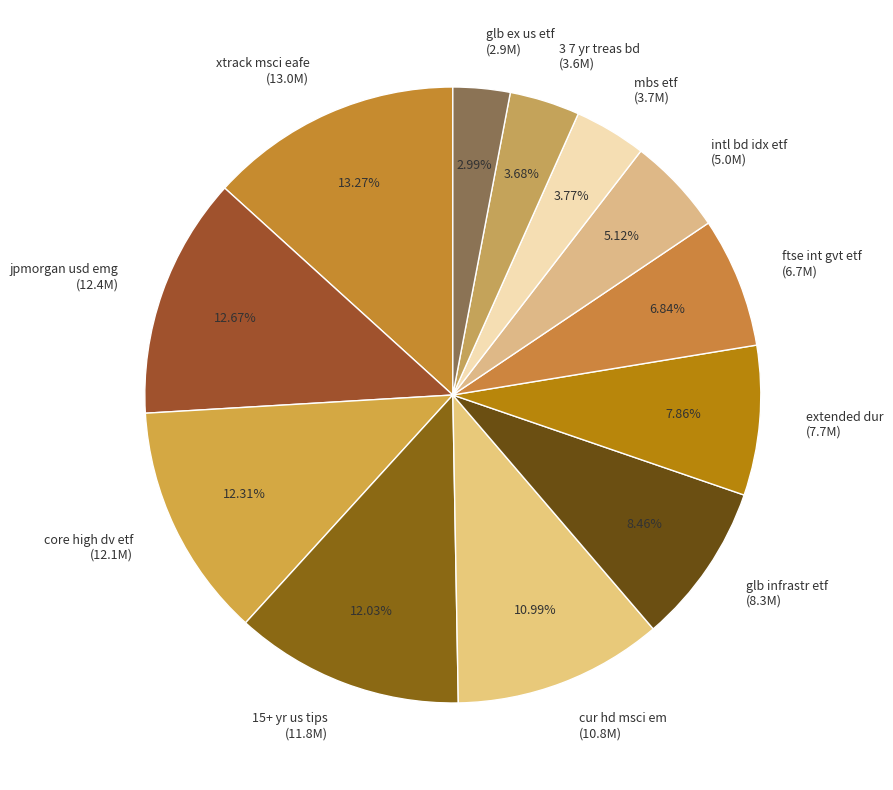

Is jpmorgan usd emg (12.4M) the majority of the pie?

No